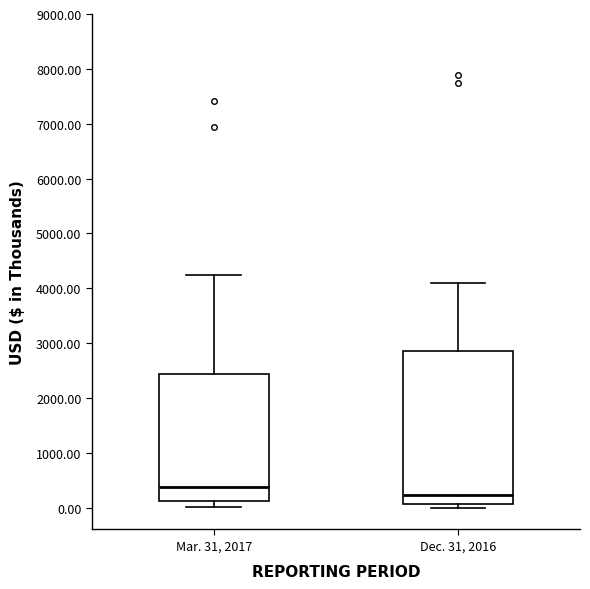

Reading left to right, transcribe this box plot: for each box, give where its median line is, the range the box spans, and where its two whiskers end, as read against the y-axis. The values are not printed on the chart, so give them approximately, as read against the axis.

Mar. 31, 2017: median 400, box 100 to 2400, whiskers 0 to 4200
Dec. 31, 2016: median 200, box 100 to 2900, whiskers 0 to 4100